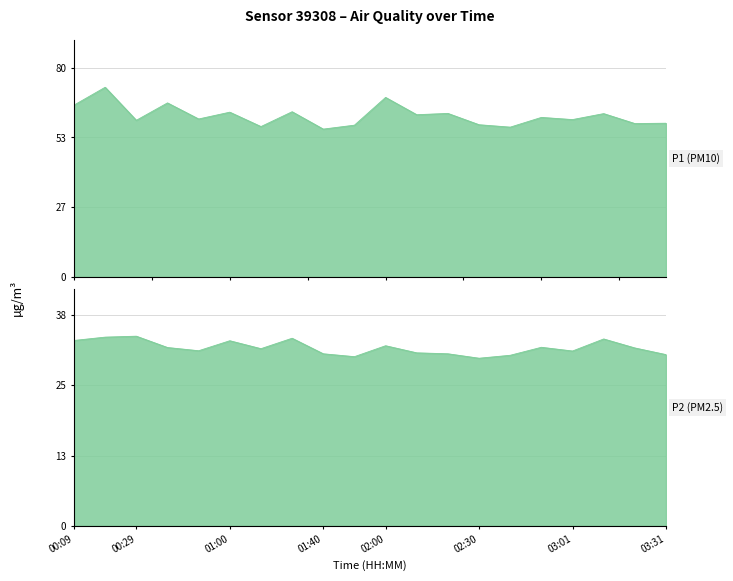

Which has a higher value, 02:10 or 03:01?

02:10